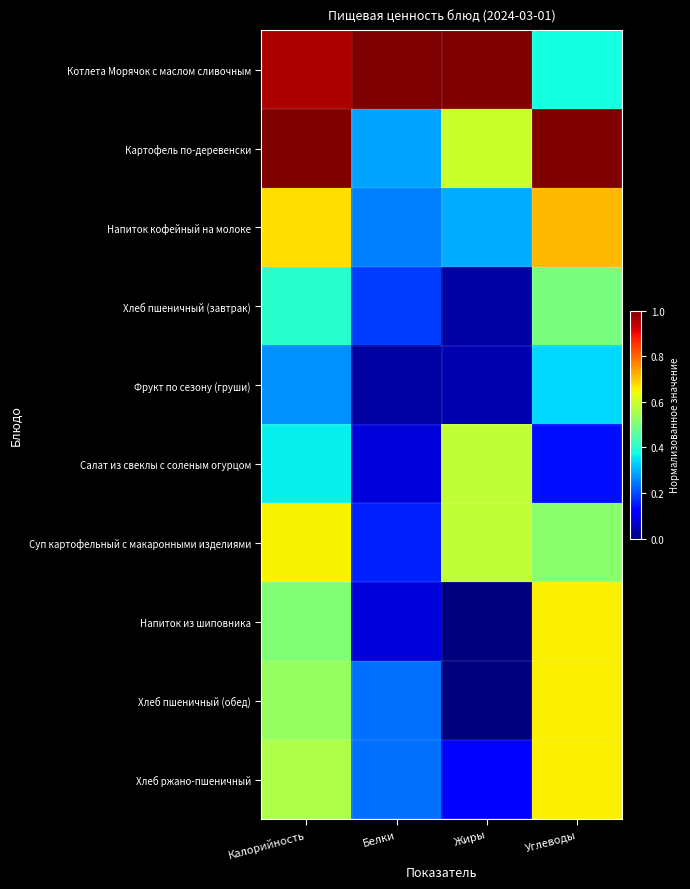

At Углеводы, list the series in order from largest to smallest.

Картофель по-деревенски, Напиток кофейный на молоке, Напиток из шиповника, Хлеб пшеничный (обед), Хлеб ржано-пшеничный, Суп картофельный с макаронными изделиями, Хлеб пшеничный (завтрак), Котлета Морячок с маслом сливочным, Фрукт по сезону (груши), Салат из свеклы с соленым огурцом